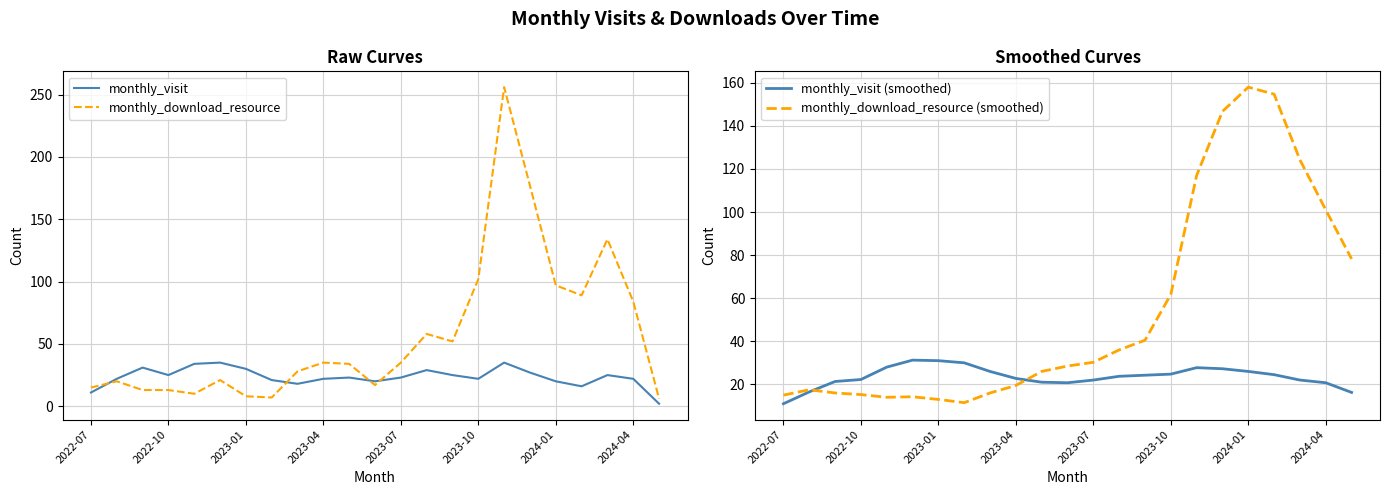

What are all the series names shown in the legend?

monthly_visit, monthly_download_resource, monthly_visit (smoothed), monthly_download_resource (smoothed)